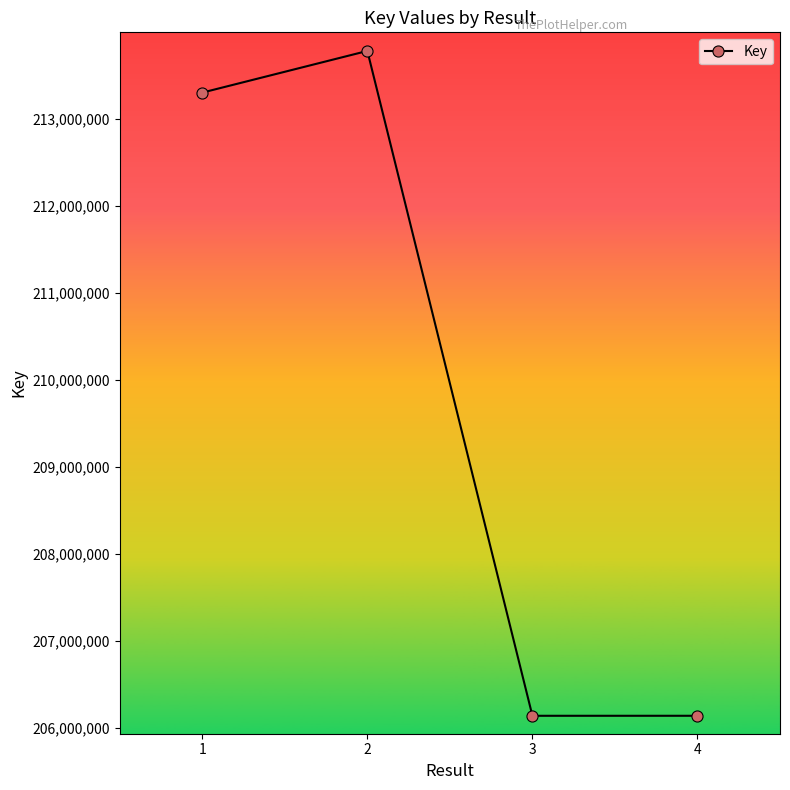

The chart shows a value of 288269386 at 2. True or false?

False